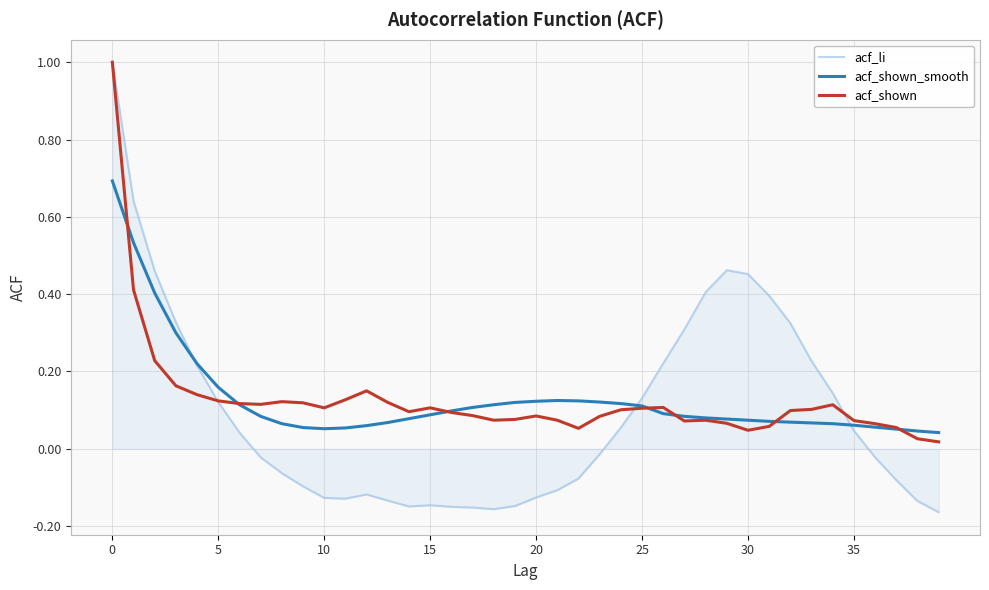

Which series has the widest spread of values?

acf_li